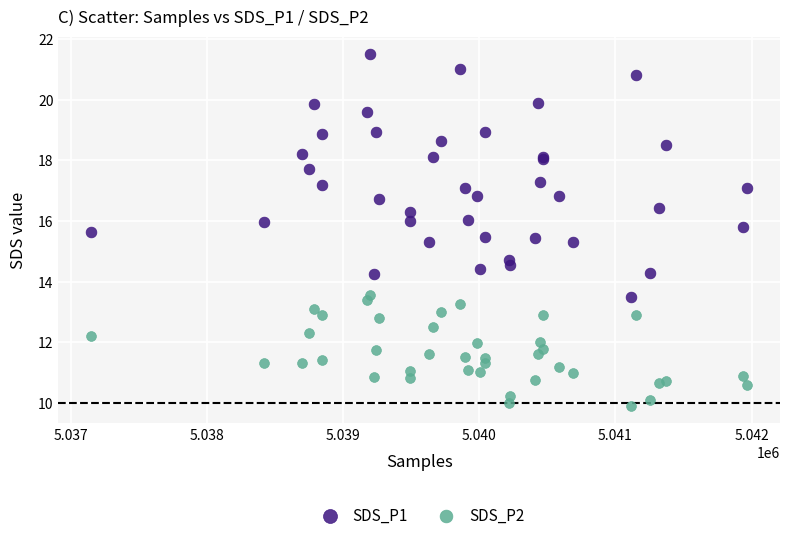

Which series contains the highest Y value?

SDS_P1